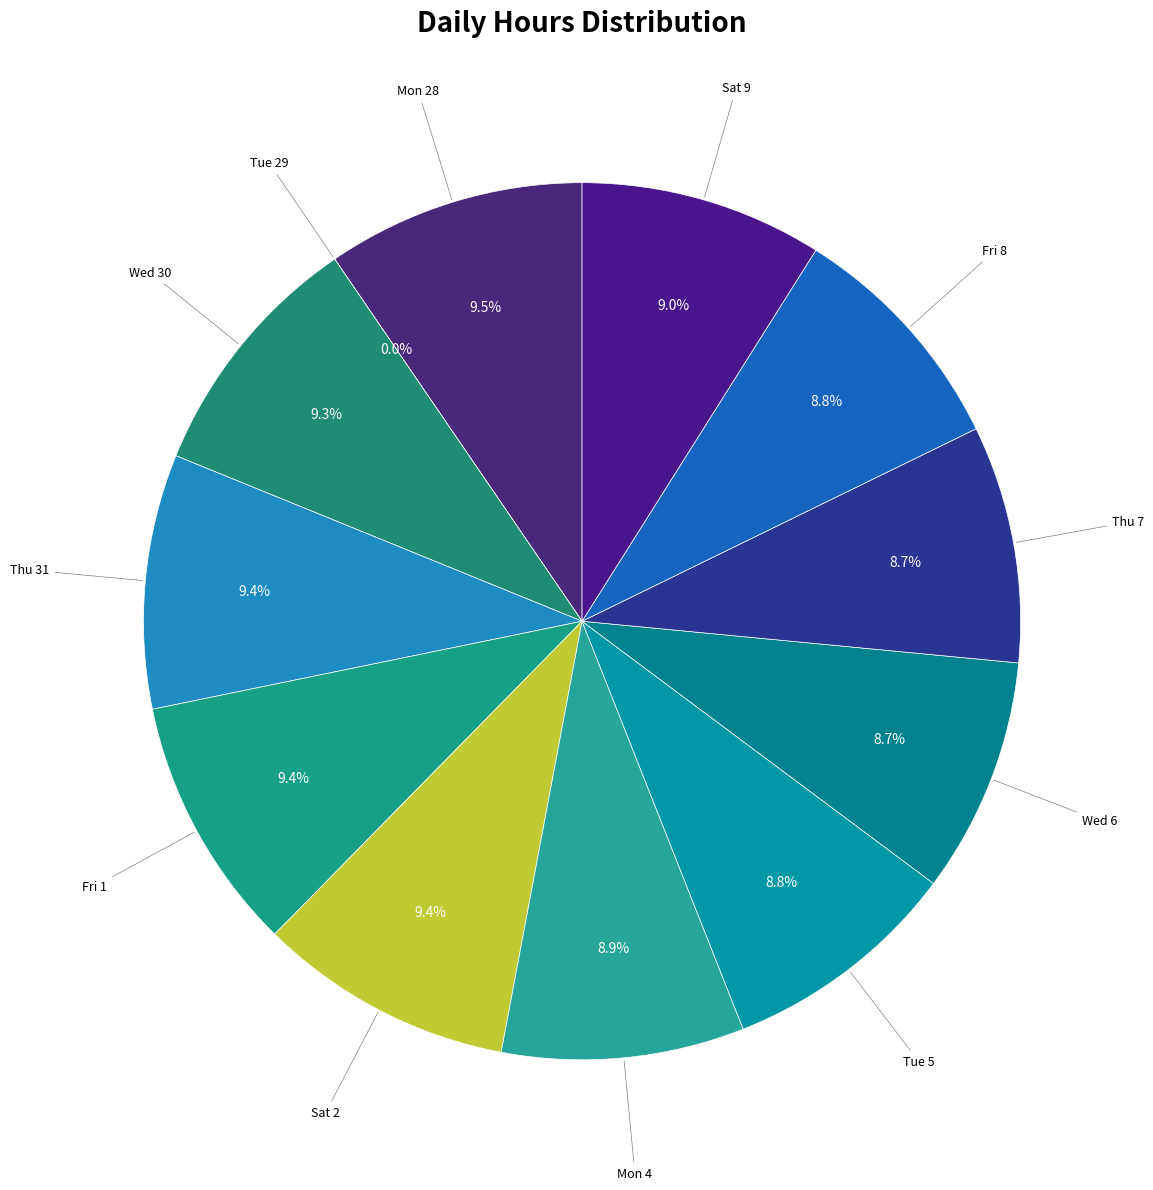

Combined, do Sat 2 and Sat 9 account for over 50%?

No